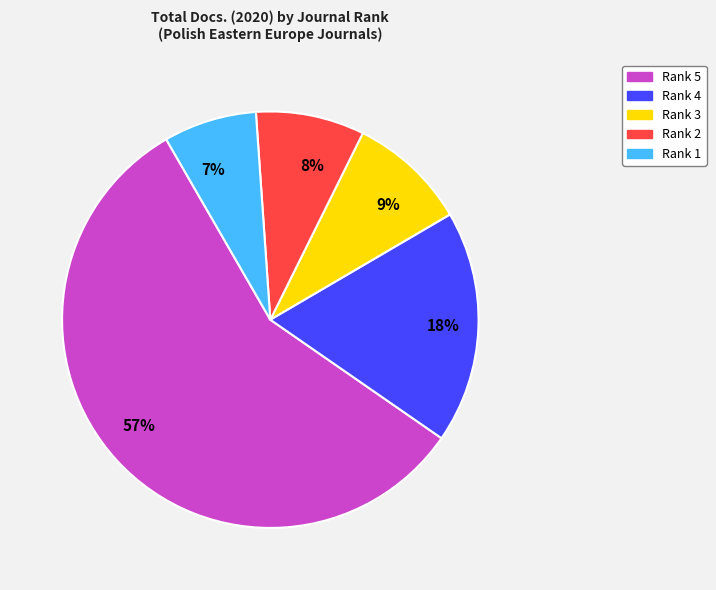

Which slice represents more than half of the pie?

57%